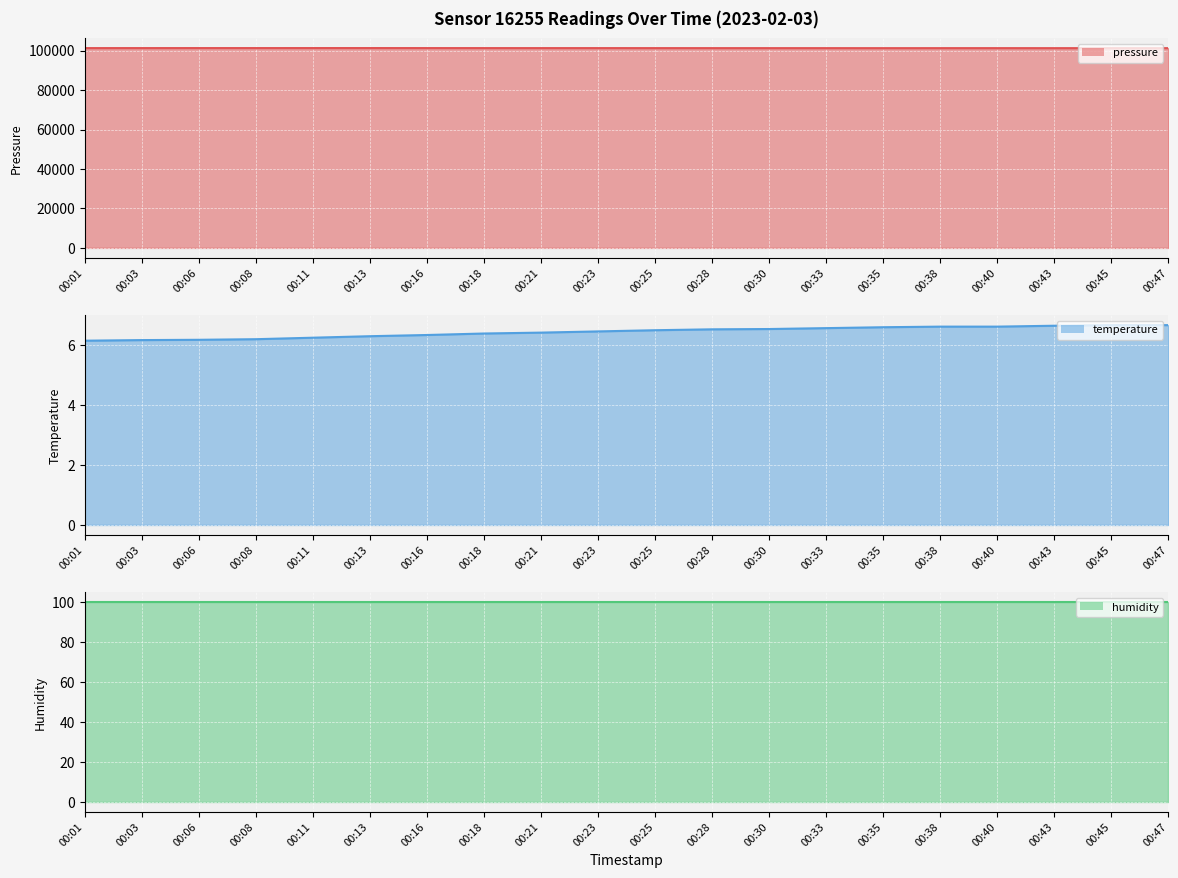

True or false: temperature (line) and pressure (line) intersect in this chart.

False